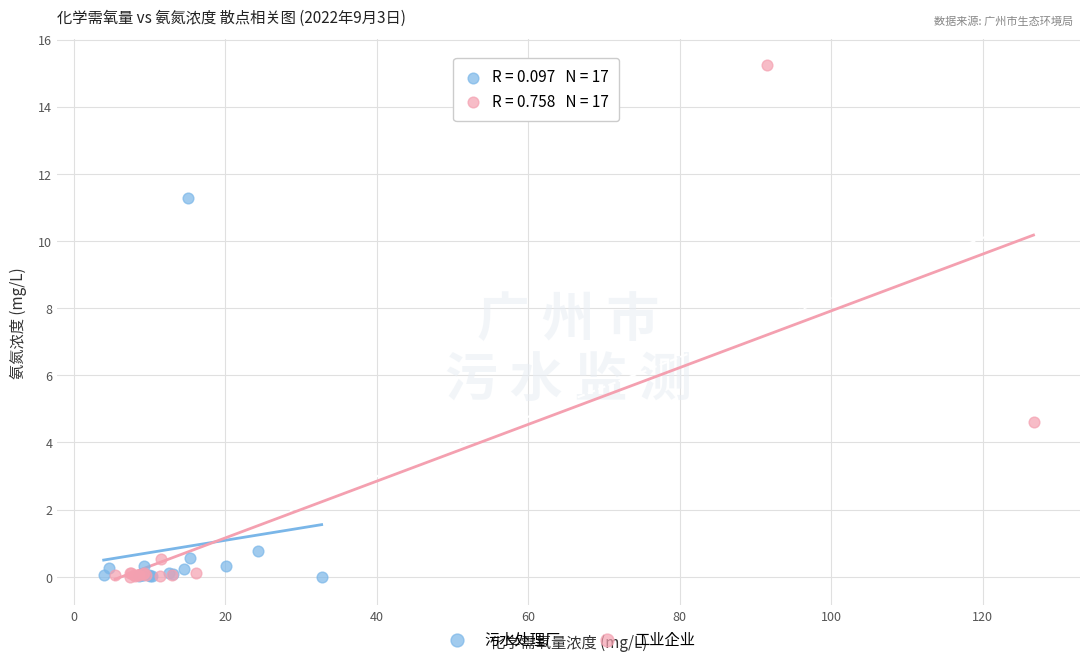

What are all the series names shown in the legend?

污水处理厂, 工业企业